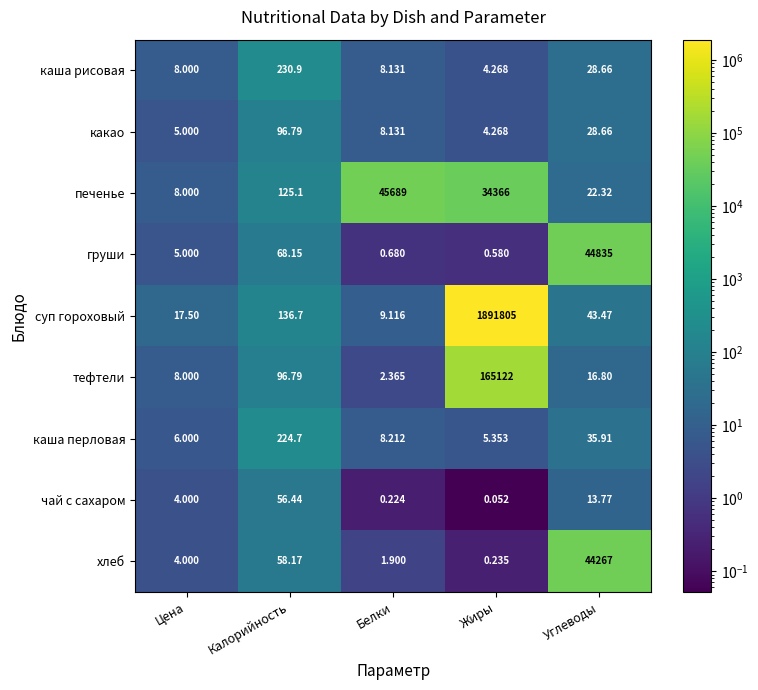

Which series has the widest spread of values?

суп гороховый